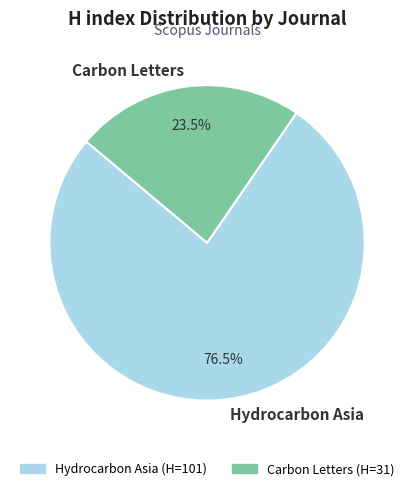

What is the total percentage of Carbon Letters and Hydrocarbon Asia?

100.0%